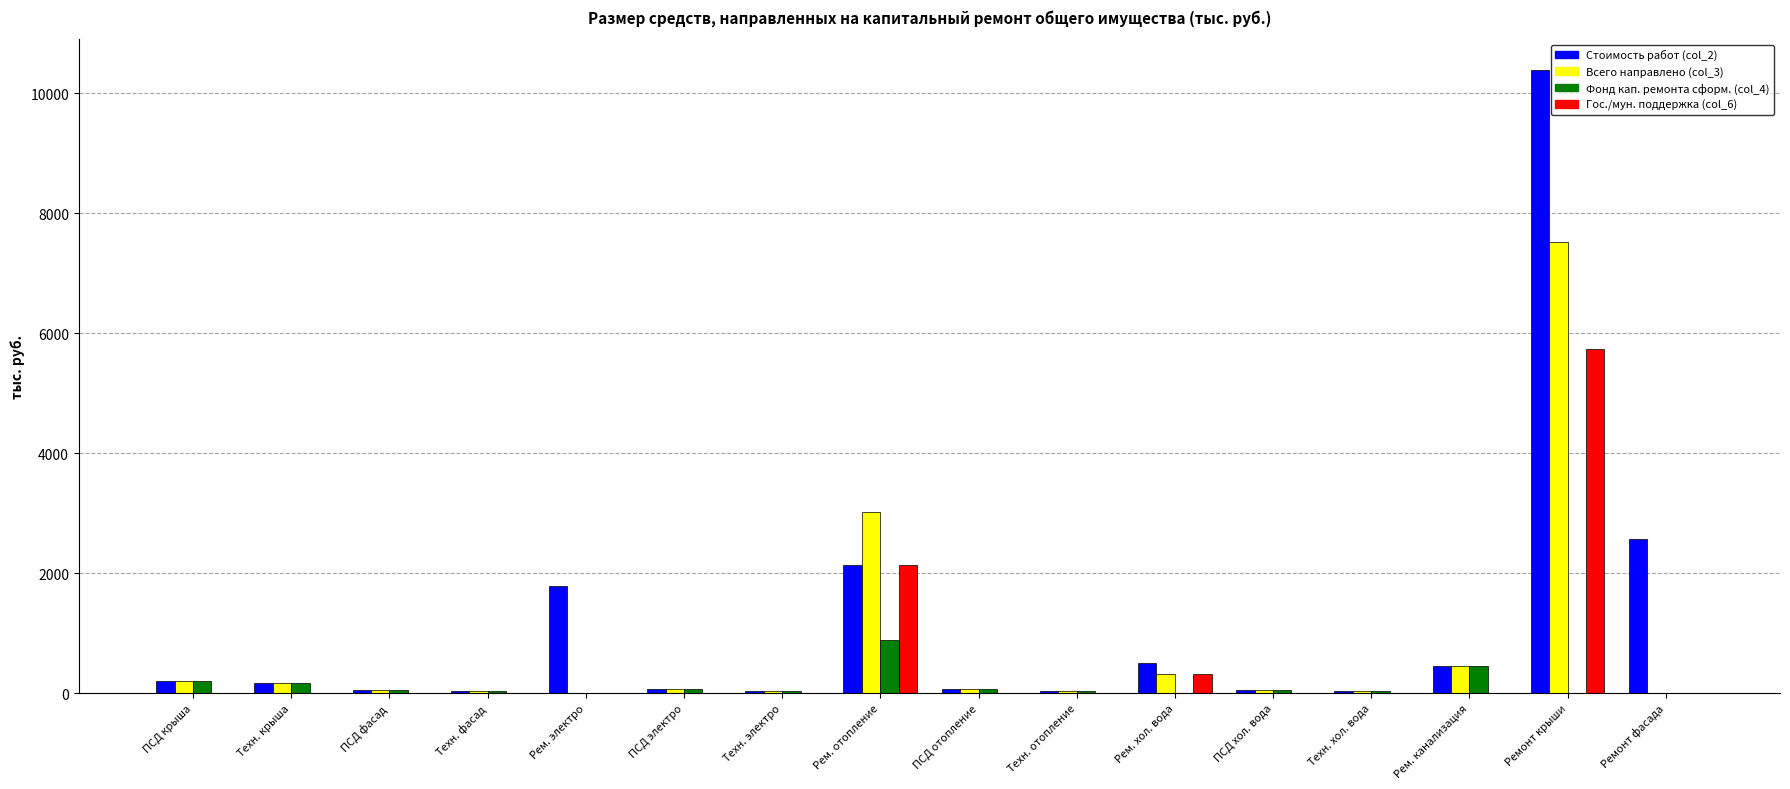

Which series changed the most between Рем. электро and Рем. отопление?

Всего направлено (col_3)